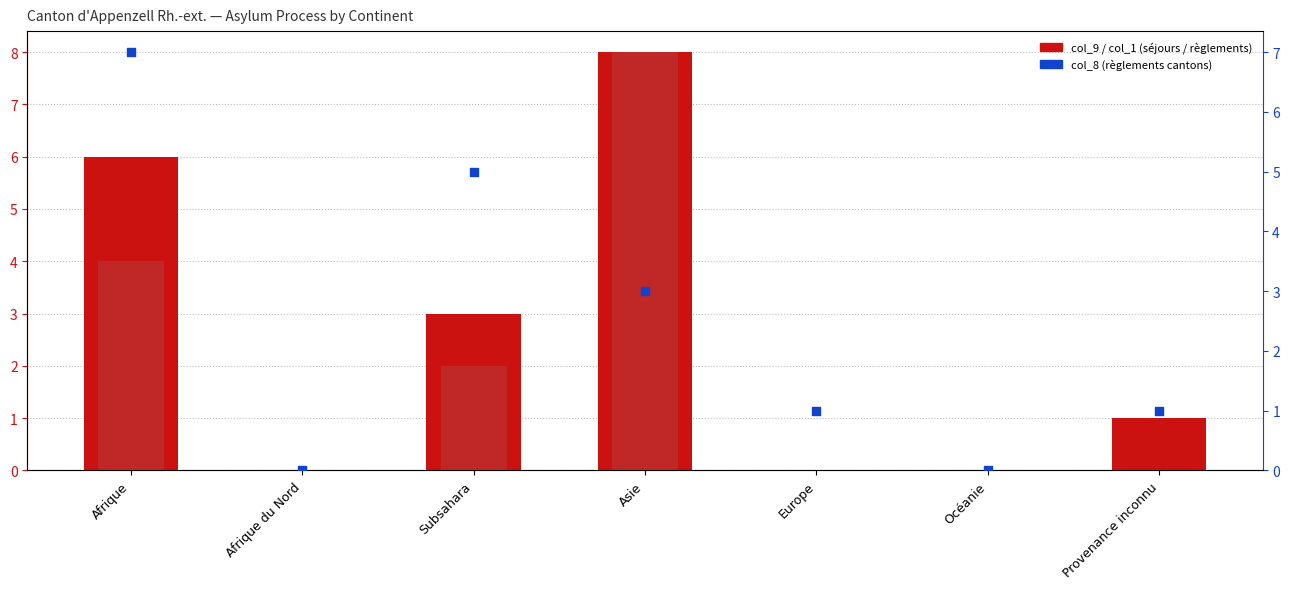

At which category is the sum across all series the highest?

Asie